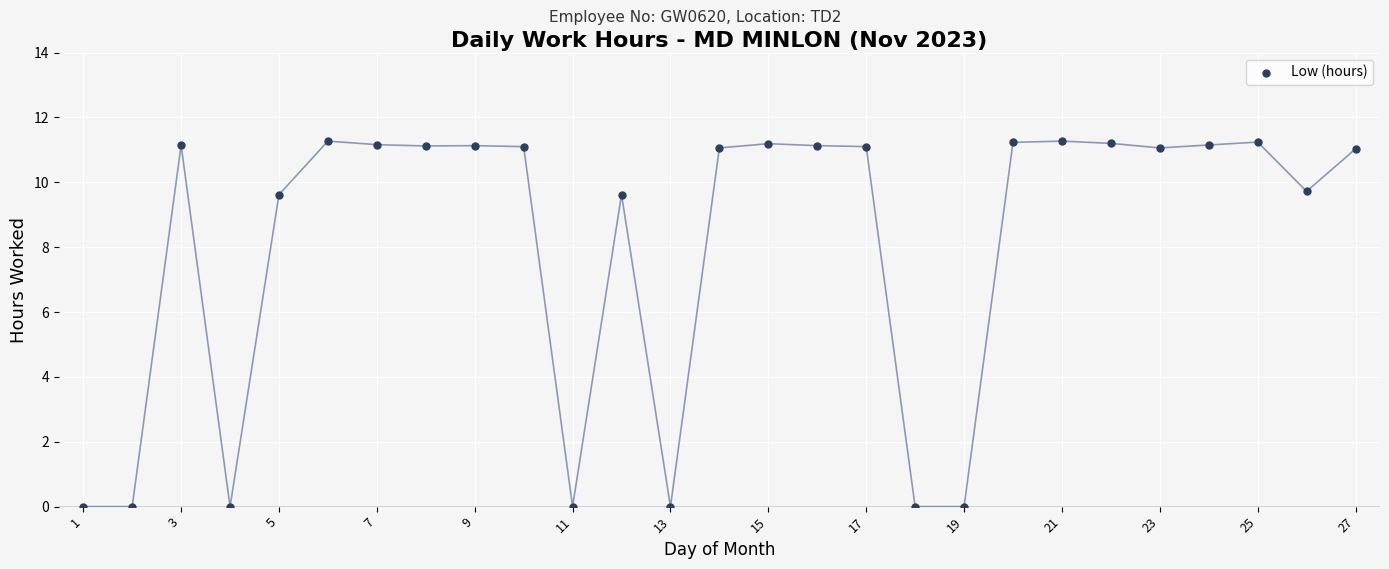

What is the range of X values (max minus min)?

26.0